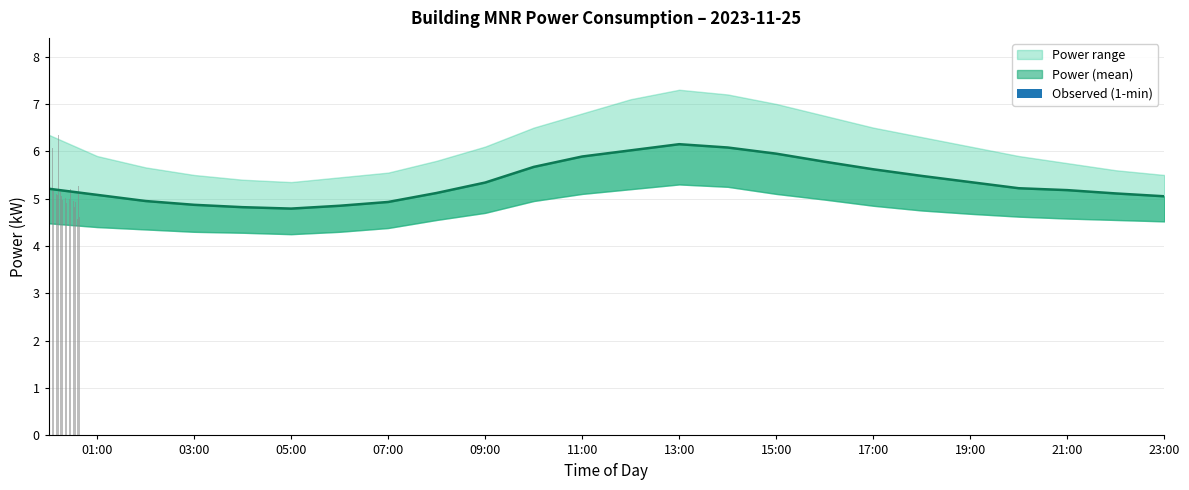

Between 19:00 and 22:00, which is larger?

19:00